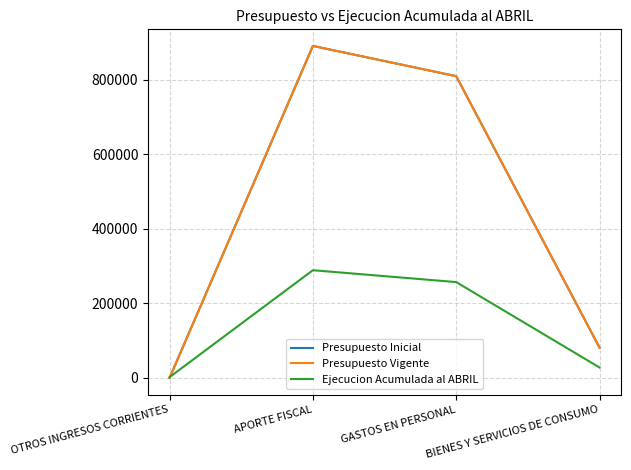

Reading left to right, what are all the values shown in this chart?

Presupuesto Inicial: 0	891216	810008	81208
Presupuesto Vigente: 0	891216	810008	81208
Ejecucion Acumulada al ABRIL: 2119	289180	257323	28003